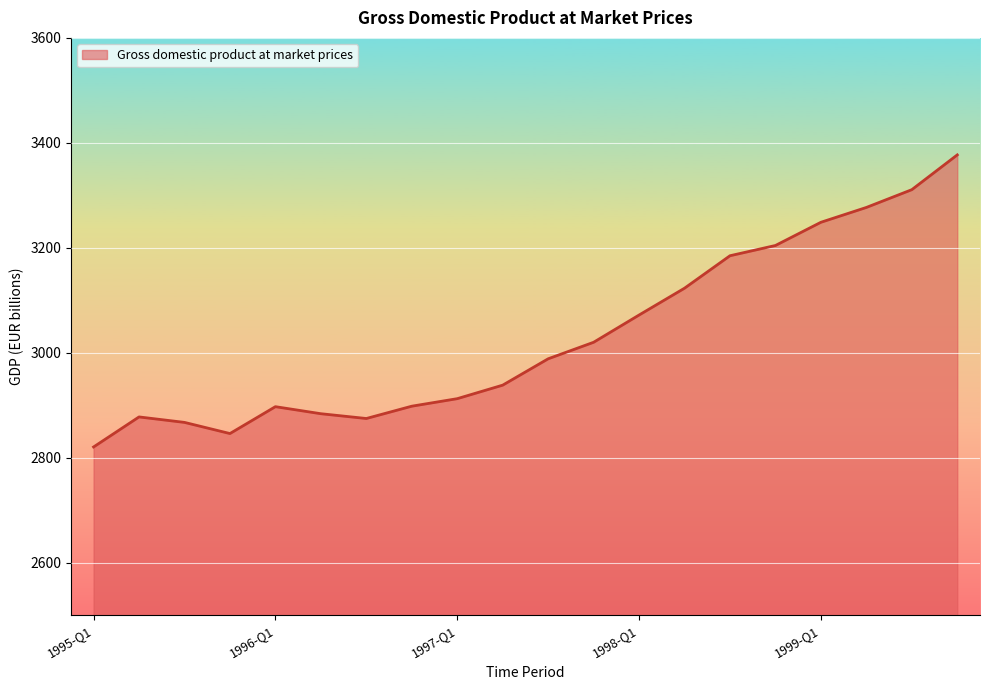

What is the smallest value displayed?

2820.7